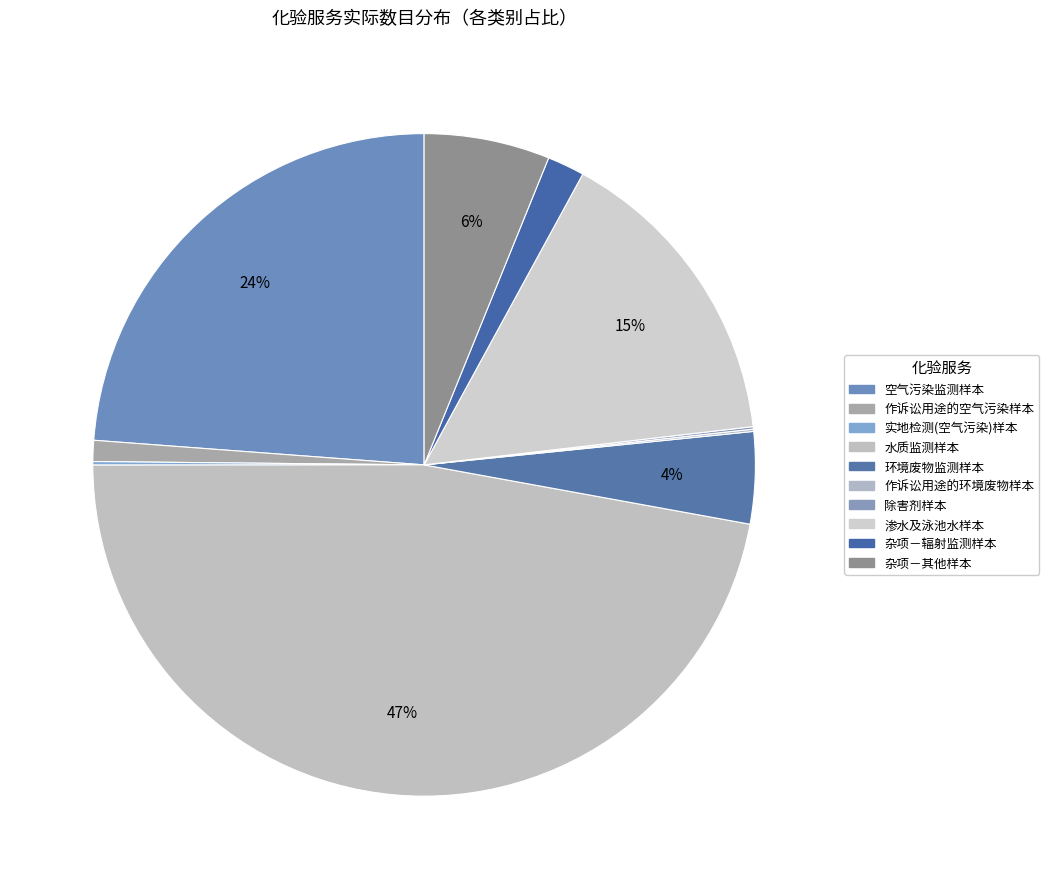

How many segments does this pie chart have?

10